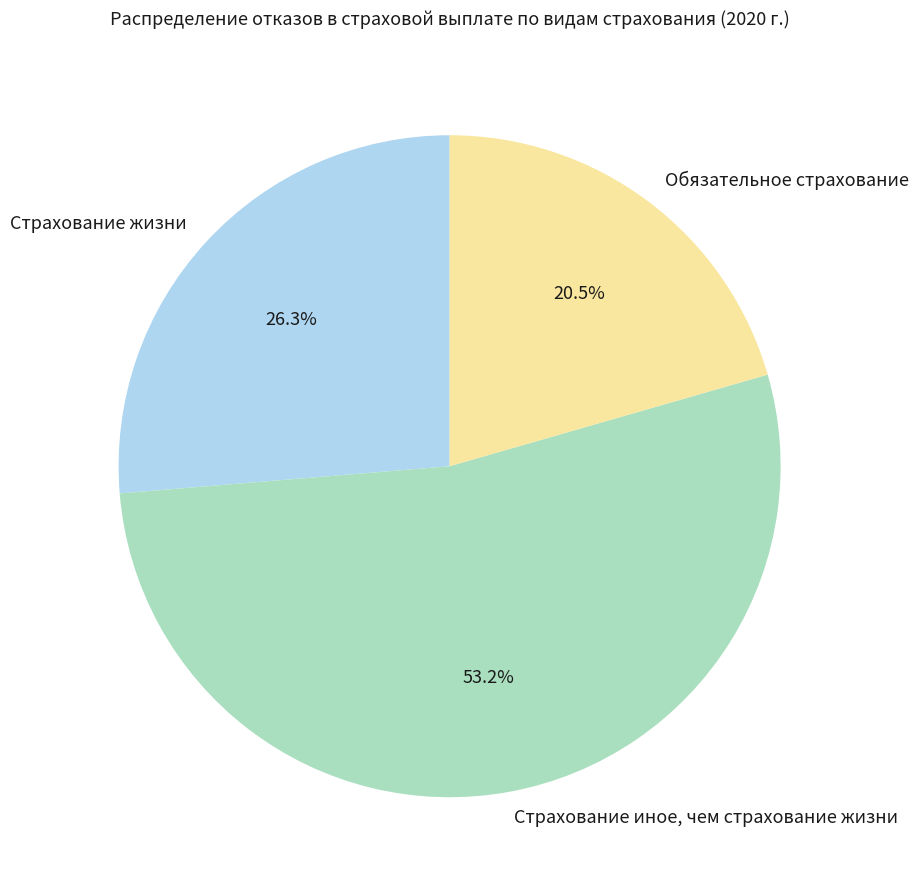

What is the smallest slice in the pie chart?

Обязательное страхование